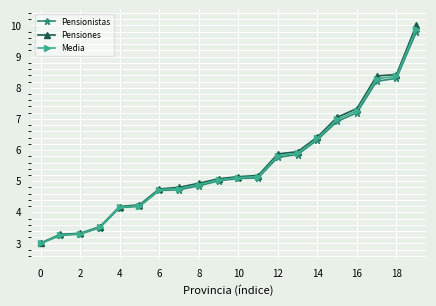

What are all the series names shown in the legend?

Pensionistas, Pensiones, Media